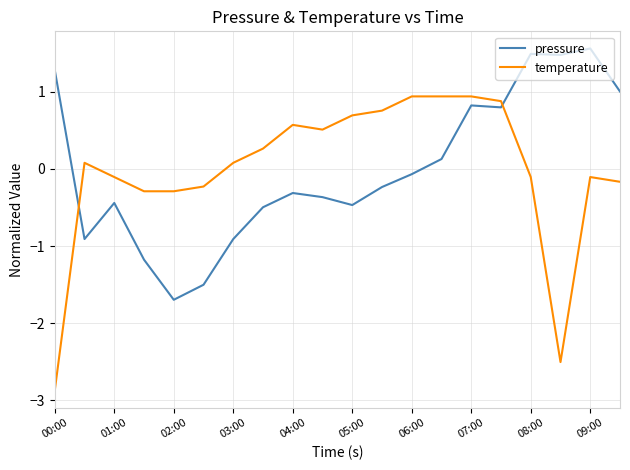

Count the number of data series in this chart.

2